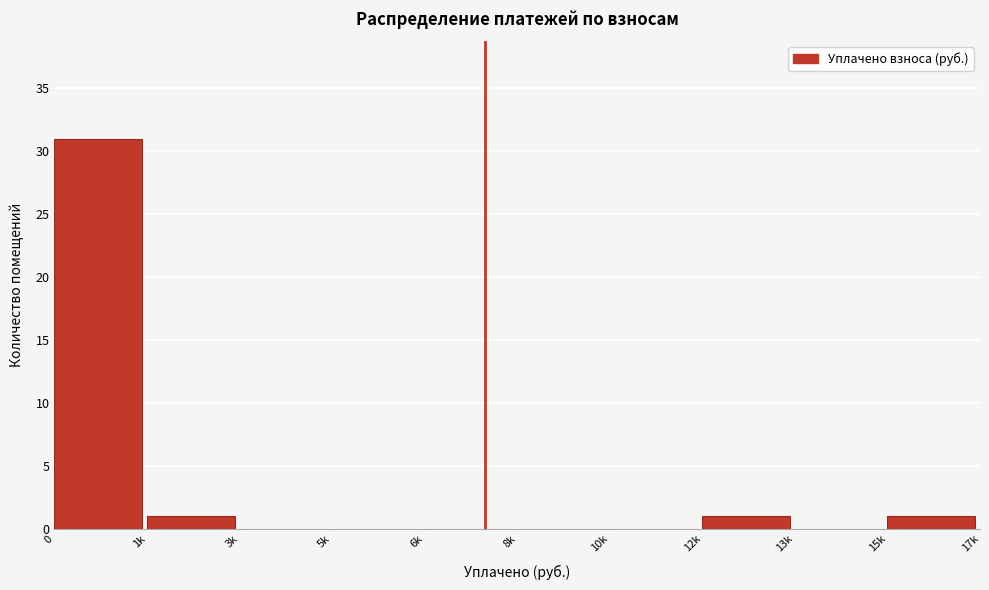

Reading left to right, what are all the values shown in this chart?

0=31	1k=1	3k=0	5k=0	6k=0	8k=0	10k=0	12k=1	13k=0	15k=1